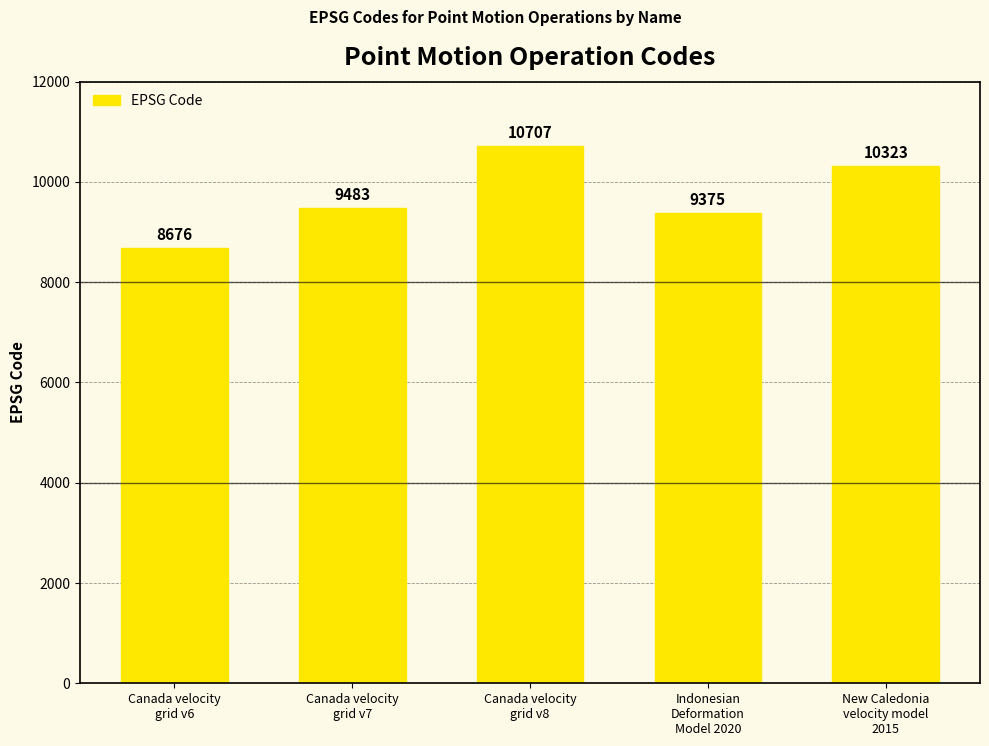

What is the minimum value shown in the chart?

8676